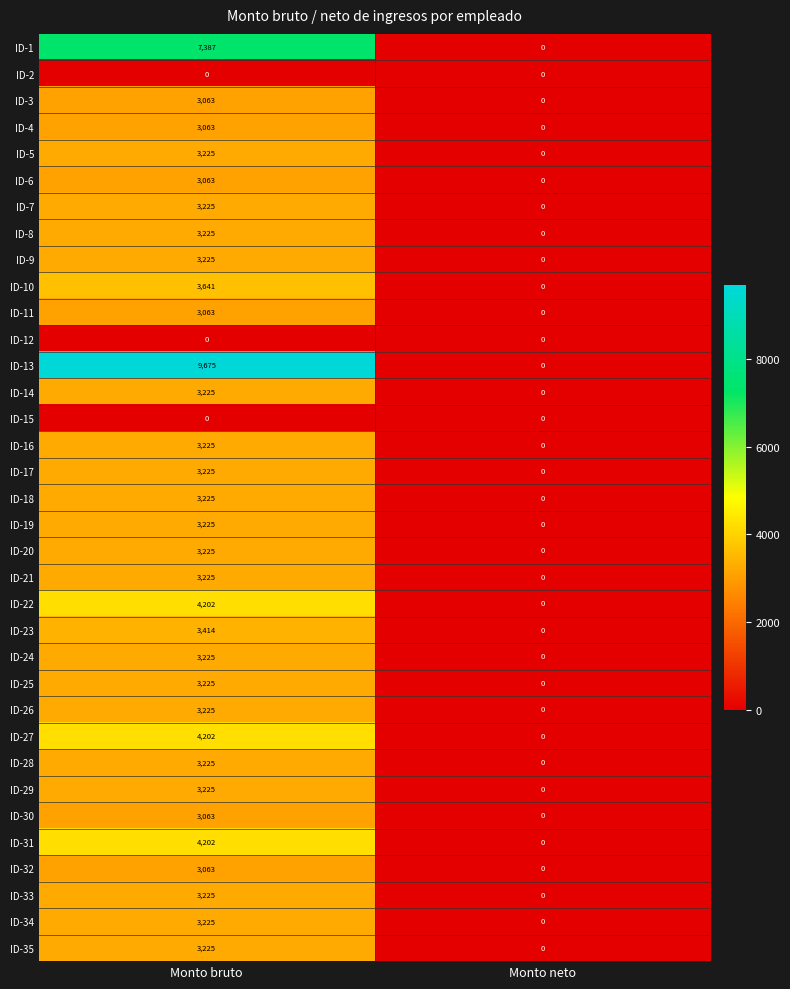

How many distinct data groups are displayed?

35